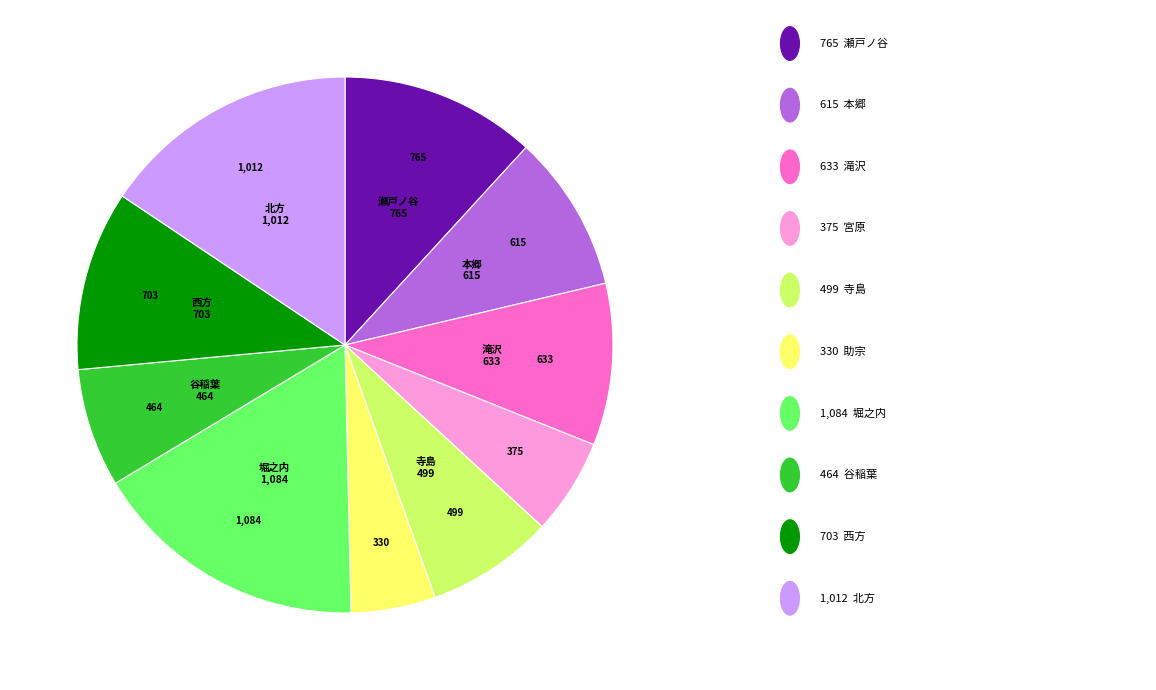

Is there any slice that represents more than half of the pie?

No